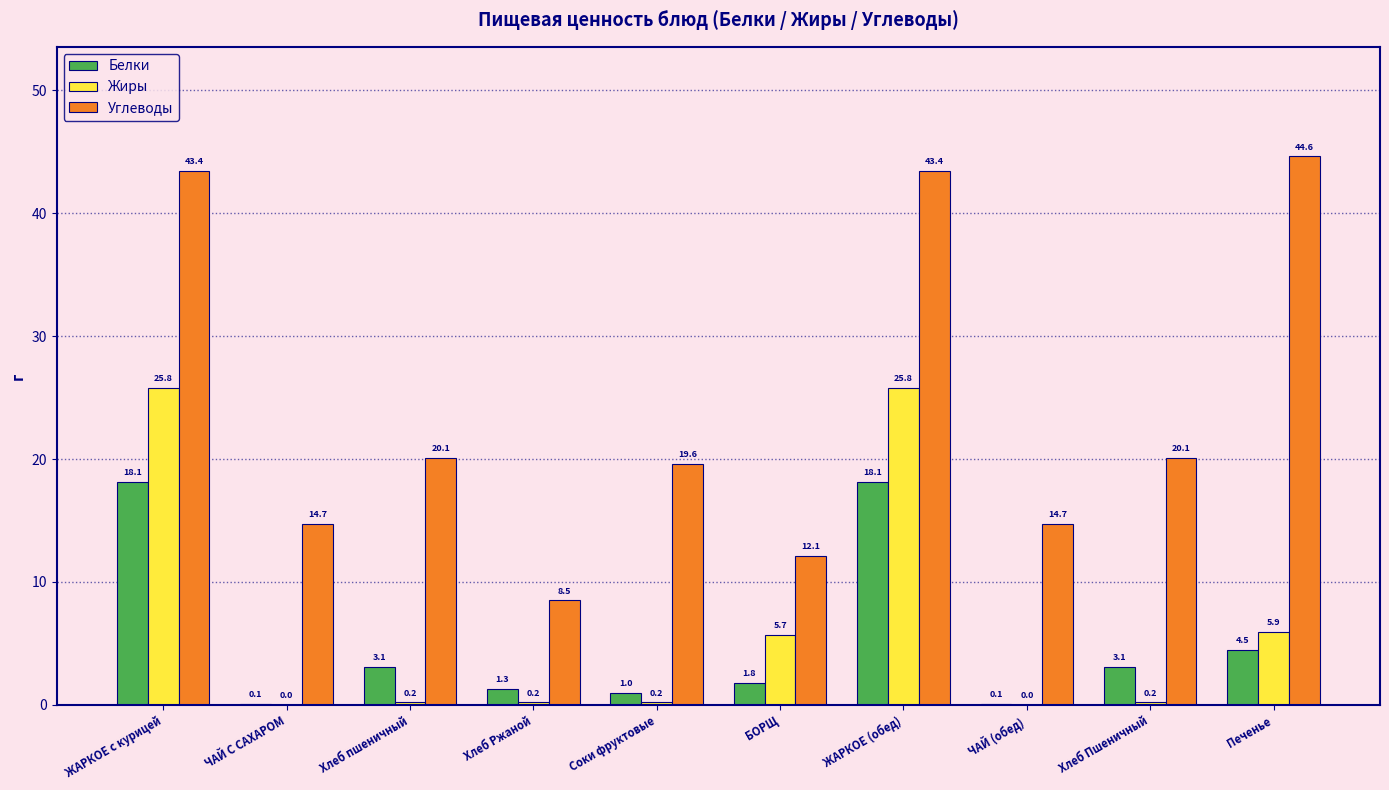

Which series has the largest total across all categories?

Углеводы